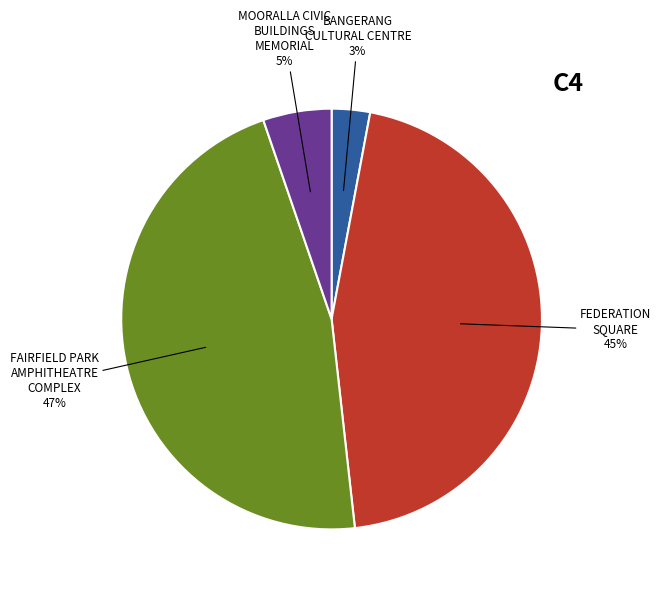

Rank the categories by value from lowest to highest.

BANGERANG CULTURAL CENTRE, MOORALLA CIVIC BUILDINGS MEMORIAL, FEDERATION SQUARE, FAIRFIELD PARK AMPHITHEATRE COMPLEX